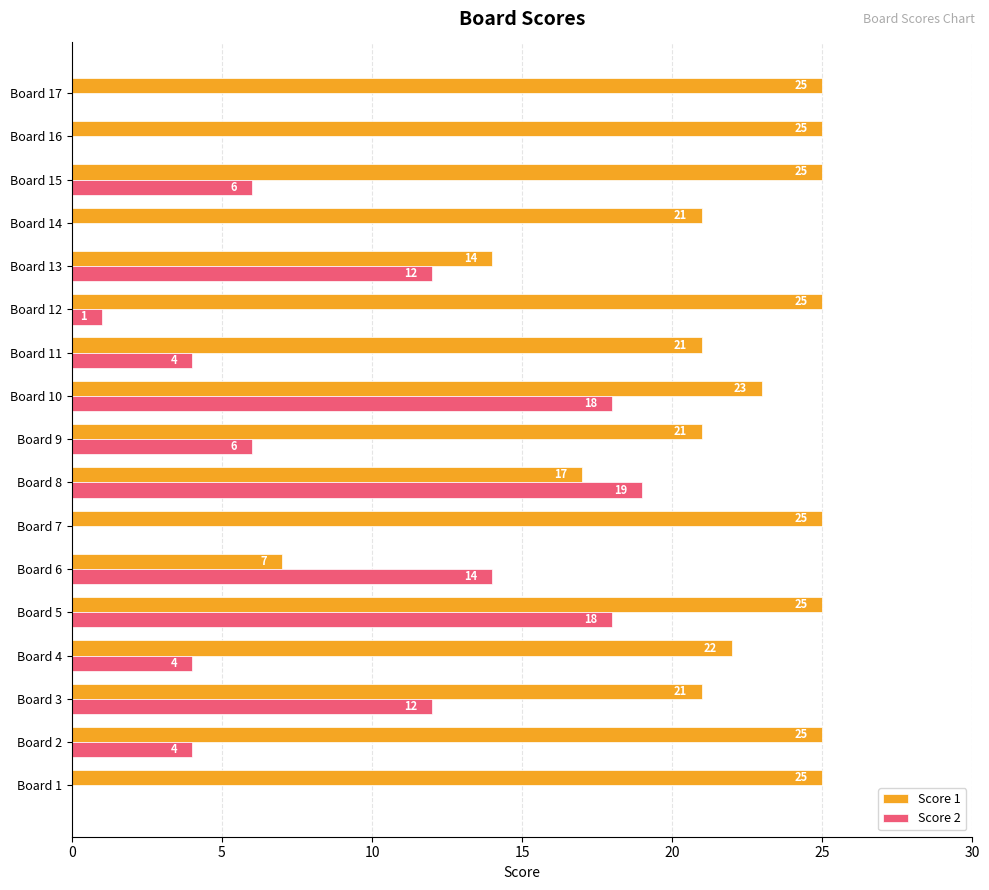

Which series has the largest total across all categories?

Score 1